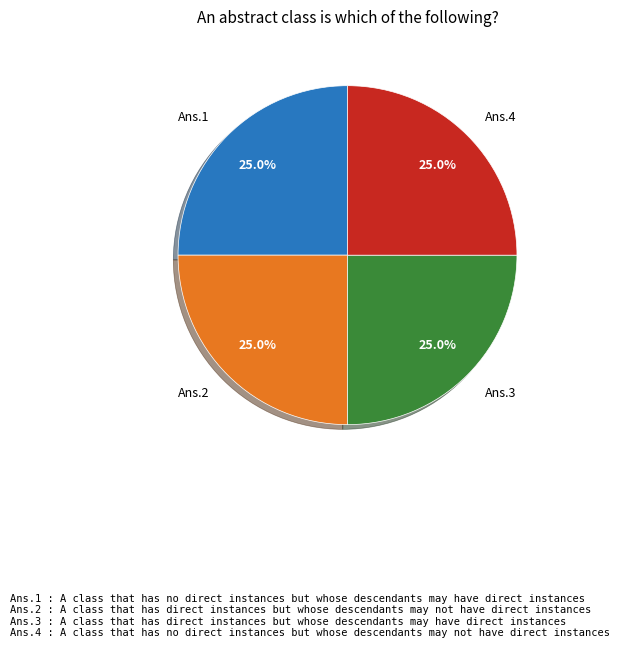

Is there a majority slice in this chart?

No